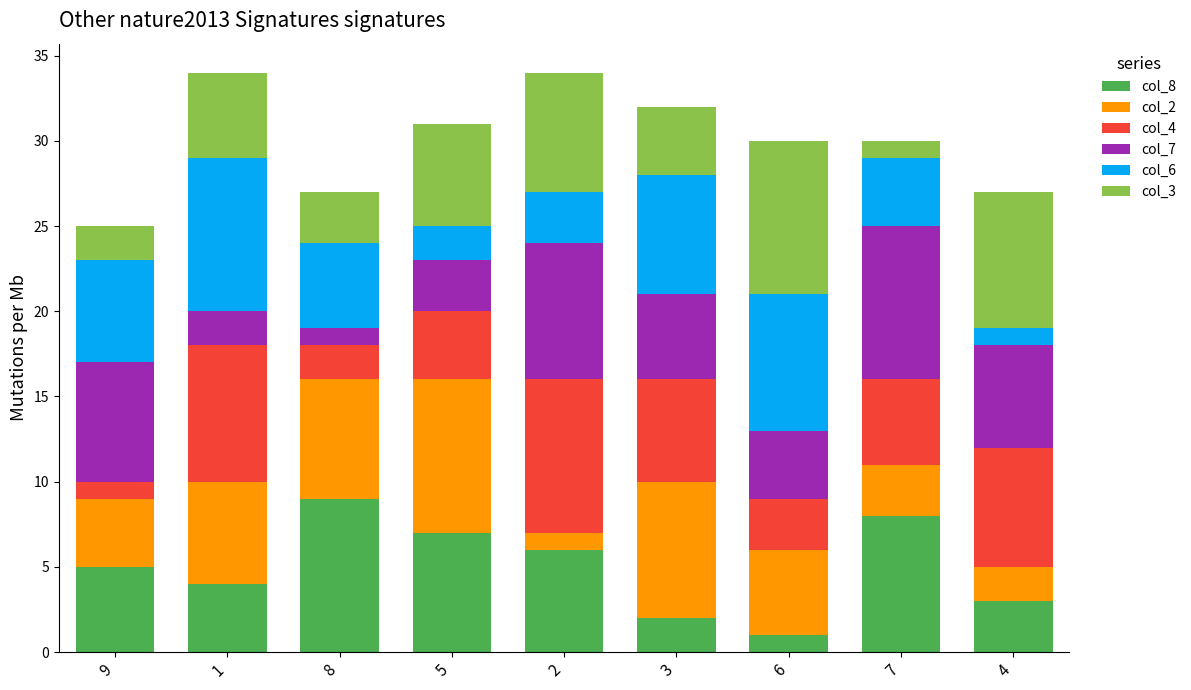

How many data points in col_8 are less than 5?

4